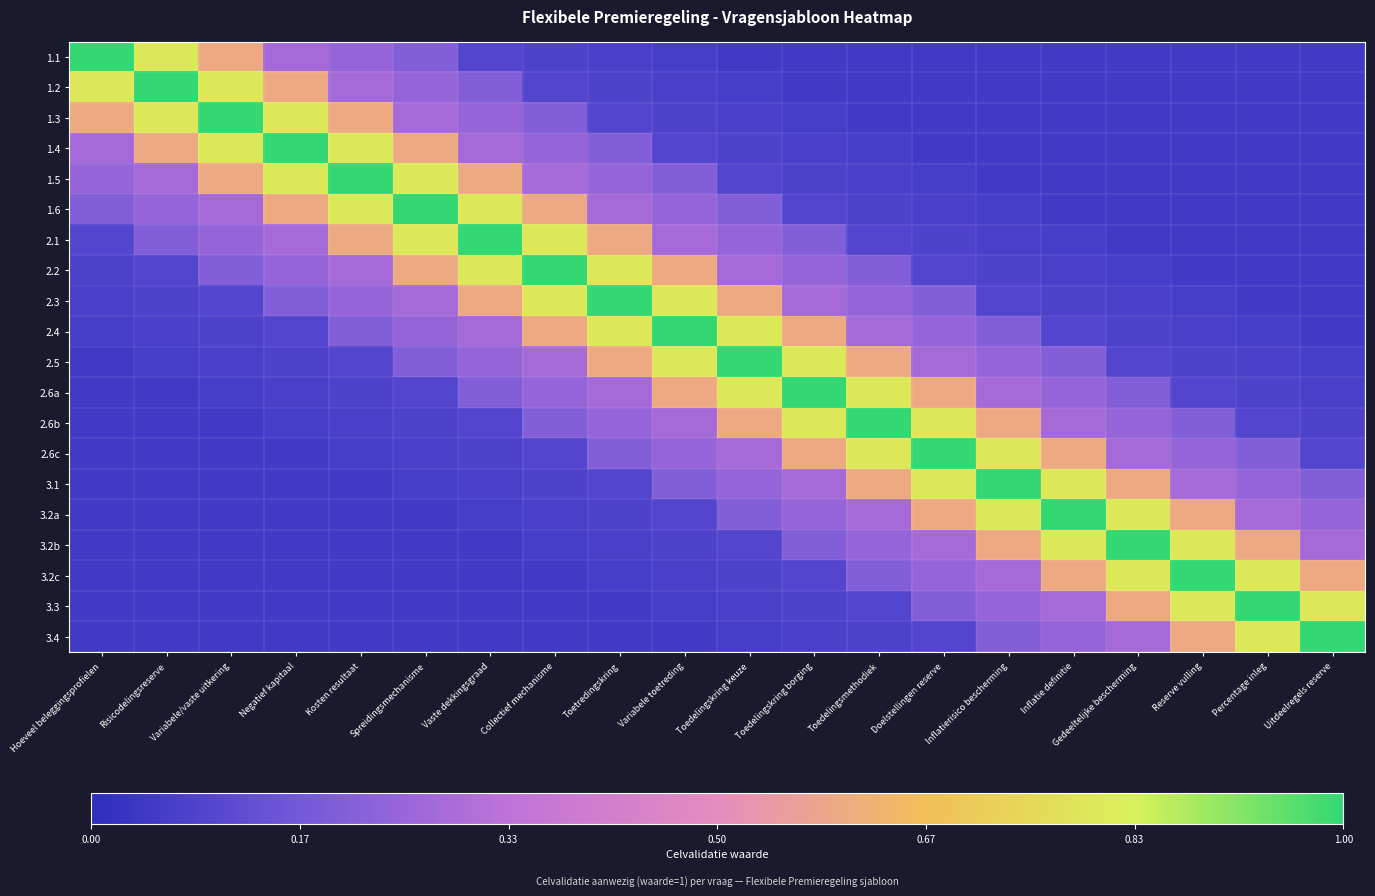

Reading left to right, what are all the values shown in this chart?

1.1: Hoeveel beleggingsprofielen=1.0	Risicodelingsreserve=0.8	Variabele/vaste uitkering=0.6	Negatief kapitaal=0.3	Kosten resultaat=0.2	Spreidingsmechanisme=0.2	Vaste dekkingsgraad=0.1	Collectief mechanisme=0.1	Toetredingskring=0.1	Variabele toetreding=0.1	Toedelingskring keuze=0.1	Toedelingskring borging=0.1	Toedelingsmethodiek=0.1	Doelstellingen reserve=0.1	Inflatierisico bescherming=0.1	Inflatie definitie=0.1	Gedeeltelijke bescherming=0.1	Reserve vulling=0.1	Percentage inleg=0.1	Uitdeelregels reserve=0.1
1.2: Hoeveel beleggingsprofielen=0.8	Risicodelingsreserve=1.0	Variabele/vaste uitkering=0.8	Negatief kapitaal=0.6	Kosten resultaat=0.3	Spreidingsmechanisme=0.2	Vaste dekkingsgraad=0.2	Collectief mechanisme=0.1	Toetredingskring=0.1	Variabele toetreding=0.1	Toedelingskring keuze=0.1	Toedelingskring borging=0.1	Toedelingsmethodiek=0.1	Doelstellingen reserve=0.1	Inflatierisico bescherming=0.1	Inflatie definitie=0.1	Gedeeltelijke bescherming=0.1	Reserve vulling=0.1	Percentage inleg=0.1	Uitdeelregels reserve=0.1
1.3: Hoeveel beleggingsprofielen=0.6	Risicodelingsreserve=0.8	Variabele/vaste uitkering=1.0	Negatief kapitaal=0.8	Kosten resultaat=0.6	Spreidingsmechanisme=0.3	Vaste dekkingsgraad=0.2	Collectief mechanisme=0.2	Toetredingskring=0.1	Variabele toetreding=0.1	Toedelingskring keuze=0.1	Toedelingskring borging=0.1	Toedelingsmethodiek=0.1	Doelstellingen reserve=0.1	Inflatierisico bescherming=0.1	Inflatie definitie=0.1	Gedeeltelijke bescherming=0.1	Reserve vulling=0.1	Percentage inleg=0.1	Uitdeelregels reserve=0.1
1.4: Hoeveel beleggingsprofielen=0.3	Risicodelingsreserve=0.6	Variabele/vaste uitkering=0.8	Negatief kapitaal=1.0	Kosten resultaat=0.8	Spreidingsmechanisme=0.6	Vaste dekkingsgraad=0.3	Collectief mechanisme=0.2	Toetredingskring=0.2	Variabele toetreding=0.1	Toedelingskring keuze=0.1	Toedelingskring borging=0.1	Toedelingsmethodiek=0.1	Doelstellingen reserve=0.1	Inflatierisico bescherming=0.1	Inflatie definitie=0.1	Gedeeltelijke bescherming=0.1	Reserve vulling=0.1	Percentage inleg=0.1	Uitdeelregels reserve=0.1
1.5: Hoeveel beleggingsprofielen=0.2	Risicodelingsreserve=0.3	Variabele/vaste uitkering=0.6	Negatief kapitaal=0.8	Kosten resultaat=1.0	Spreidingsmechanisme=0.8	Vaste dekkingsgraad=0.6	Collectief mechanisme=0.3	Toetredingskring=0.2	Variabele toetreding=0.2	Toedelingskring keuze=0.1	Toedelingskring borging=0.1	Toedelingsmethodiek=0.1	Doelstellingen reserve=0.1	Inflatierisico bescherming=0.1	Inflatie definitie=0.1	Gedeeltelijke bescherming=0.1	Reserve vulling=0.1	Percentage inleg=0.1	Uitdeelregels reserve=0.1
1.6: Hoeveel beleggingsprofielen=0.2	Risicodelingsreserve=0.2	Variabele/vaste uitkering=0.3	Negatief kapitaal=0.6	Kosten resultaat=0.8	Spreidingsmechanisme=1.0	Vaste dekkingsgraad=0.8	Collectief mechanisme=0.6	Toetredingskring=0.3	Variabele toetreding=0.2	Toedelingskring keuze=0.2	Toedelingskring borging=0.1	Toedelingsmethodiek=0.1	Doelstellingen reserve=0.1	Inflatierisico bescherming=0.1	Inflatie definitie=0.1	Gedeeltelijke bescherming=0.1	Reserve vulling=0.1	Percentage inleg=0.1	Uitdeelregels reserve=0.1
2.1: Hoeveel beleggingsprofielen=0.1	Risicodelingsreserve=0.2	Variabele/vaste uitkering=0.2	Negatief kapitaal=0.3	Kosten resultaat=0.6	Spreidingsmechanisme=0.8	Vaste dekkingsgraad=1.0	Collectief mechanisme=0.8	Toetredingskring=0.6	Variabele toetreding=0.3	Toedelingskring keuze=0.2	Toedelingskring borging=0.2	Toedelingsmethodiek=0.1	Doelstellingen reserve=0.1	Inflatierisico bescherming=0.1	Inflatie definitie=0.1	Gedeeltelijke bescherming=0.1	Reserve vulling=0.1	Percentage inleg=0.1	Uitdeelregels reserve=0.1
2.2: Hoeveel beleggingsprofielen=0.1	Risicodelingsreserve=0.1	Variabele/vaste uitkering=0.2	Negatief kapitaal=0.2	Kosten resultaat=0.3	Spreidingsmechanisme=0.6	Vaste dekkingsgraad=0.8	Collectief mechanisme=1.0	Toetredingskring=0.8	Variabele toetreding=0.6	Toedelingskring keuze=0.3	Toedelingskring borging=0.2	Toedelingsmethodiek=0.2	Doelstellingen reserve=0.1	Inflatierisico bescherming=0.1	Inflatie definitie=0.1	Gedeeltelijke bescherming=0.1	Reserve vulling=0.1	Percentage inleg=0.1	Uitdeelregels reserve=0.1
2.3: Hoeveel beleggingsprofielen=0.1	Risicodelingsreserve=0.1	Variabele/vaste uitkering=0.1	Negatief kapitaal=0.2	Kosten resultaat=0.2	Spreidingsmechanisme=0.3	Vaste dekkingsgraad=0.6	Collectief mechanisme=0.8	Toetredingskring=1.0	Variabele toetreding=0.8	Toedelingskring keuze=0.6	Toedelingskring borging=0.3	Toedelingsmethodiek=0.2	Doelstellingen reserve=0.2	Inflatierisico bescherming=0.1	Inflatie definitie=0.1	Gedeeltelijke bescherming=0.1	Reserve vulling=0.1	Percentage inleg=0.1	Uitdeelregels reserve=0.1
2.4: Hoeveel beleggingsprofielen=0.1	Risicodelingsreserve=0.1	Variabele/vaste uitkering=0.1	Negatief kapitaal=0.1	Kosten resultaat=0.2	Spreidingsmechanisme=0.2	Vaste dekkingsgraad=0.3	Collectief mechanisme=0.6	Toetredingskring=0.8	Variabele toetreding=1.0	Toedelingskring keuze=0.8	Toedelingskring borging=0.6	Toedelingsmethodiek=0.3	Doelstellingen reserve=0.2	Inflatierisico bescherming=0.2	Inflatie definitie=0.1	Gedeeltelijke bescherming=0.1	Reserve vulling=0.1	Percentage inleg=0.1	Uitdeelregels reserve=0.1
2.5: Hoeveel beleggingsprofielen=0.1	Risicodelingsreserve=0.1	Variabele/vaste uitkering=0.1	Negatief kapitaal=0.1	Kosten resultaat=0.1	Spreidingsmechanisme=0.2	Vaste dekkingsgraad=0.2	Collectief mechanisme=0.3	Toetredingskring=0.6	Variabele toetreding=0.8	Toedelingskring keuze=1.0	Toedelingskring borging=0.8	Toedelingsmethodiek=0.6	Doelstellingen reserve=0.3	Inflatierisico bescherming=0.2	Inflatie definitie=0.2	Gedeeltelijke bescherming=0.1	Reserve vulling=0.1	Percentage inleg=0.1	Uitdeelregels reserve=0.1
2.6a: Hoeveel beleggingsprofielen=0.1	Risicodelingsreserve=0.1	Variabele/vaste uitkering=0.1	Negatief kapitaal=0.1	Kosten resultaat=0.1	Spreidingsmechanisme=0.1	Vaste dekkingsgraad=0.2	Collectief mechanisme=0.2	Toetredingskring=0.3	Variabele toetreding=0.6	Toedelingskring keuze=0.8	Toedelingskring borging=1.0	Toedelingsmethodiek=0.8	Doelstellingen reserve=0.6	Inflatierisico bescherming=0.3	Inflatie definitie=0.2	Gedeeltelijke bescherming=0.2	Reserve vulling=0.1	Percentage inleg=0.1	Uitdeelregels reserve=0.1
2.6b: Hoeveel beleggingsprofielen=0.1	Risicodelingsreserve=0.1	Variabele/vaste uitkering=0.1	Negatief kapitaal=0.1	Kosten resultaat=0.1	Spreidingsmechanisme=0.1	Vaste dekkingsgraad=0.1	Collectief mechanisme=0.2	Toetredingskring=0.2	Variabele toetreding=0.3	Toedelingskring keuze=0.6	Toedelingskring borging=0.8	Toedelingsmethodiek=1.0	Doelstellingen reserve=0.8	Inflatierisico bescherming=0.6	Inflatie definitie=0.3	Gedeeltelijke bescherming=0.2	Reserve vulling=0.2	Percentage inleg=0.1	Uitdeelregels reserve=0.1
2.6c: Hoeveel beleggingsprofielen=0.1	Risicodelingsreserve=0.1	Variabele/vaste uitkering=0.1	Negatief kapitaal=0.1	Kosten resultaat=0.1	Spreidingsmechanisme=0.1	Vaste dekkingsgraad=0.1	Collectief mechanisme=0.1	Toetredingskring=0.2	Variabele toetreding=0.2	Toedelingskring keuze=0.3	Toedelingskring borging=0.6	Toedelingsmethodiek=0.8	Doelstellingen reserve=1.0	Inflatierisico bescherming=0.8	Inflatie definitie=0.6	Gedeeltelijke bescherming=0.3	Reserve vulling=0.2	Percentage inleg=0.2	Uitdeelregels reserve=0.1
3.1: Hoeveel beleggingsprofielen=0.1	Risicodelingsreserve=0.1	Variabele/vaste uitkering=0.1	Negatief kapitaal=0.1	Kosten resultaat=0.1	Spreidingsmechanisme=0.1	Vaste dekkingsgraad=0.1	Collectief mechanisme=0.1	Toetredingskring=0.1	Variabele toetreding=0.2	Toedelingskring keuze=0.2	Toedelingskring borging=0.3	Toedelingsmethodiek=0.6	Doelstellingen reserve=0.8	Inflatierisico bescherming=1.0	Inflatie definitie=0.8	Gedeeltelijke bescherming=0.6	Reserve vulling=0.3	Percentage inleg=0.2	Uitdeelregels reserve=0.2
3.2a: Hoeveel beleggingsprofielen=0.1	Risicodelingsreserve=0.1	Variabele/vaste uitkering=0.1	Negatief kapitaal=0.1	Kosten resultaat=0.1	Spreidingsmechanisme=0.1	Vaste dekkingsgraad=0.1	Collectief mechanisme=0.1	Toetredingskring=0.1	Variabele toetreding=0.1	Toedelingskring keuze=0.2	Toedelingskring borging=0.2	Toedelingsmethodiek=0.3	Doelstellingen reserve=0.6	Inflatierisico bescherming=0.8	Inflatie definitie=1.0	Gedeeltelijke bescherming=0.8	Reserve vulling=0.6	Percentage inleg=0.3	Uitdeelregels reserve=0.2
3.2b: Hoeveel beleggingsprofielen=0.1	Risicodelingsreserve=0.1	Variabele/vaste uitkering=0.1	Negatief kapitaal=0.1	Kosten resultaat=0.1	Spreidingsmechanisme=0.1	Vaste dekkingsgraad=0.1	Collectief mechanisme=0.1	Toetredingskring=0.1	Variabele toetreding=0.1	Toedelingskring keuze=0.1	Toedelingskring borging=0.2	Toedelingsmethodiek=0.2	Doelstellingen reserve=0.3	Inflatierisico bescherming=0.6	Inflatie definitie=0.8	Gedeeltelijke bescherming=1.0	Reserve vulling=0.8	Percentage inleg=0.6	Uitdeelregels reserve=0.3
3.2c: Hoeveel beleggingsprofielen=0.1	Risicodelingsreserve=0.1	Variabele/vaste uitkering=0.1	Negatief kapitaal=0.1	Kosten resultaat=0.1	Spreidingsmechanisme=0.1	Vaste dekkingsgraad=0.1	Collectief mechanisme=0.1	Toetredingskring=0.1	Variabele toetreding=0.1	Toedelingskring keuze=0.1	Toedelingskring borging=0.1	Toedelingsmethodiek=0.2	Doelstellingen reserve=0.2	Inflatierisico bescherming=0.3	Inflatie definitie=0.6	Gedeeltelijke bescherming=0.8	Reserve vulling=1.0	Percentage inleg=0.8	Uitdeelregels reserve=0.6
3.3: Hoeveel beleggingsprofielen=0.1	Risicodelingsreserve=0.1	Variabele/vaste uitkering=0.1	Negatief kapitaal=0.1	Kosten resultaat=0.1	Spreidingsmechanisme=0.1	Vaste dekkingsgraad=0.1	Collectief mechanisme=0.1	Toetredingskring=0.1	Variabele toetreding=0.1	Toedelingskring keuze=0.1	Toedelingskring borging=0.1	Toedelingsmethodiek=0.1	Doelstellingen reserve=0.2	Inflatierisico bescherming=0.2	Inflatie definitie=0.3	Gedeeltelijke bescherming=0.6	Reserve vulling=0.8	Percentage inleg=1.0	Uitdeelregels reserve=0.8
3.4: Hoeveel beleggingsprofielen=0.1	Risicodelingsreserve=0.1	Variabele/vaste uitkering=0.1	Negatief kapitaal=0.1	Kosten resultaat=0.1	Spreidingsmechanisme=0.1	Vaste dekkingsgraad=0.1	Collectief mechanisme=0.1	Toetredingskring=0.1	Variabele toetreding=0.1	Toedelingskring keuze=0.1	Toedelingskring borging=0.1	Toedelingsmethodiek=0.1	Doelstellingen reserve=0.1	Inflatierisico bescherming=0.2	Inflatie definitie=0.2	Gedeeltelijke bescherming=0.3	Reserve vulling=0.6	Percentage inleg=0.8	Uitdeelregels reserve=1.0